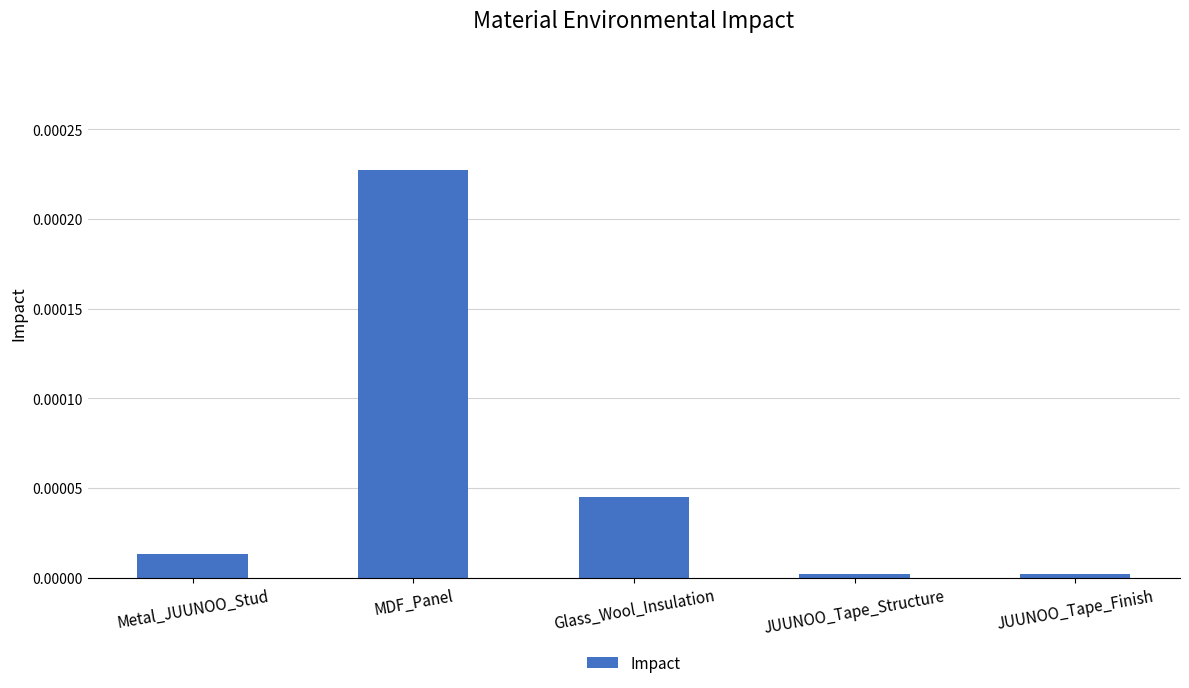

How many categories are shown in the chart?

5